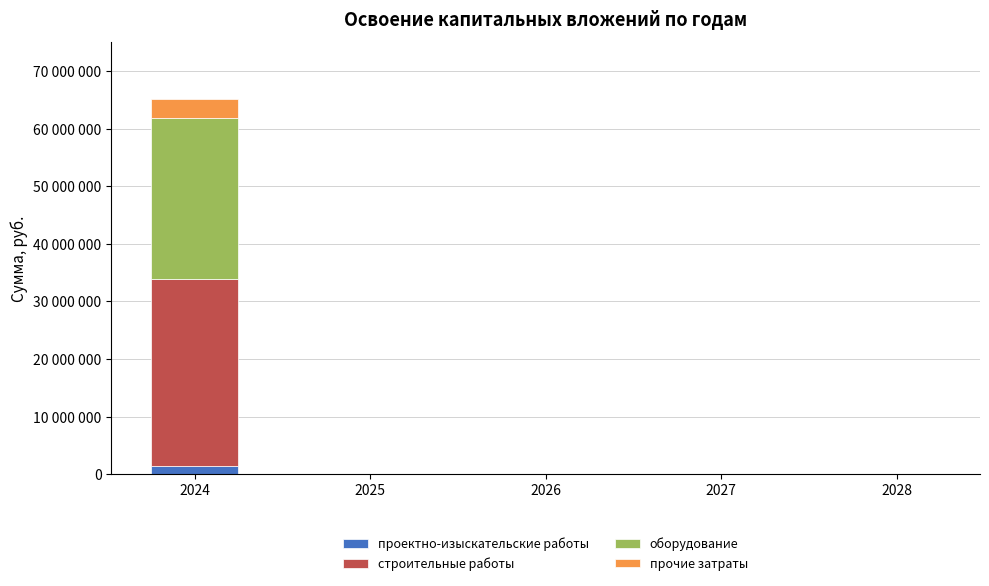

Between 2026 and 2027, which series saw the biggest shift?

проектно-изыскательские работы